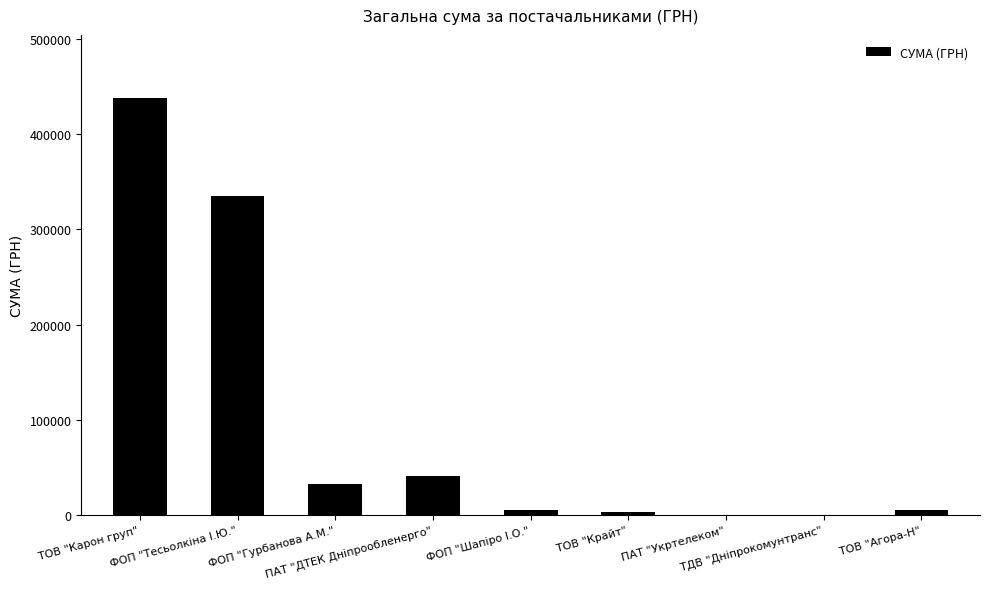

The chart shows a value of 3040.0 at ТОВ "Крайт". True or false?

True